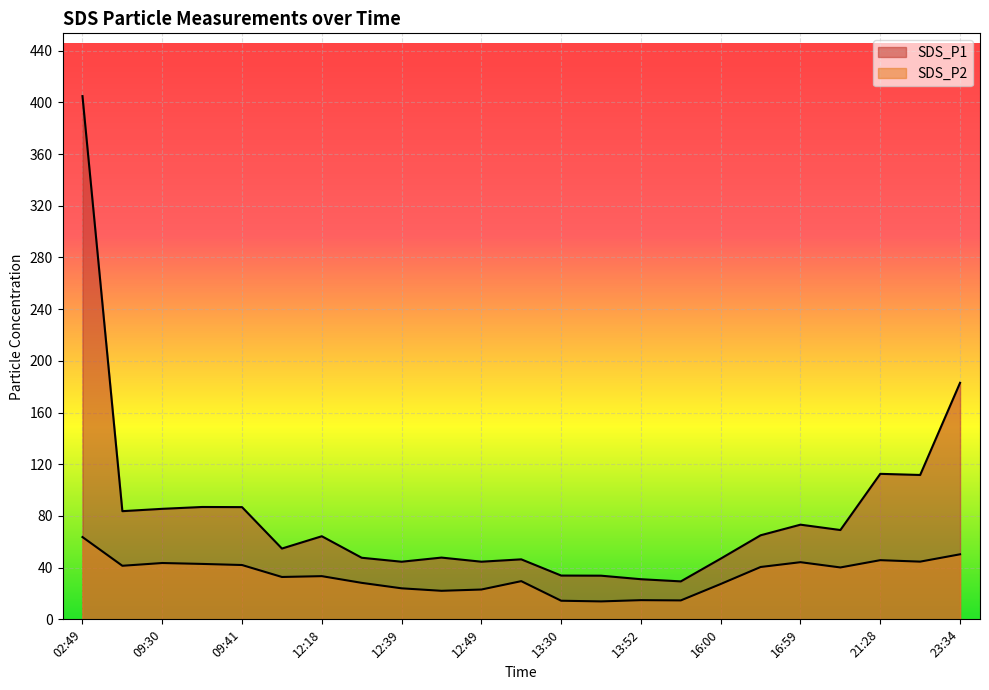

Between 13:30 and 16:59, which series saw the biggest shift?

SDS_P1